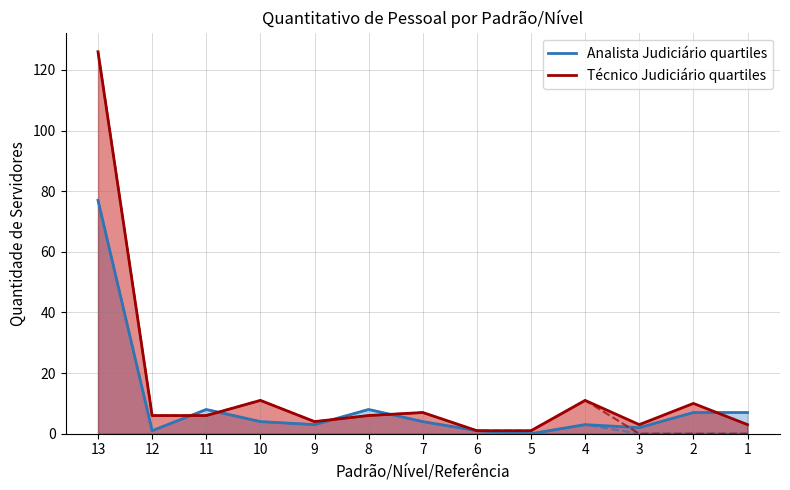

True or false: Analista Judiciário quartiles has a value of 1 at 10.

False